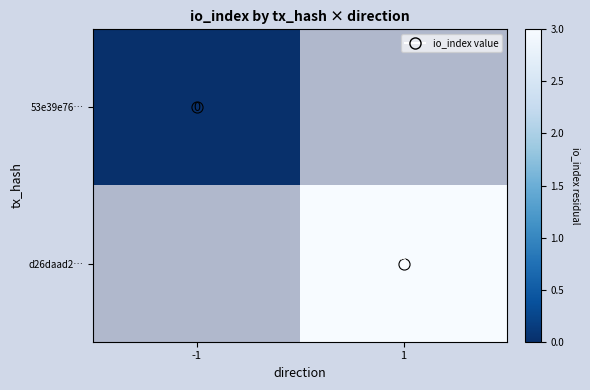

Between -1 and 1, which is larger?

1